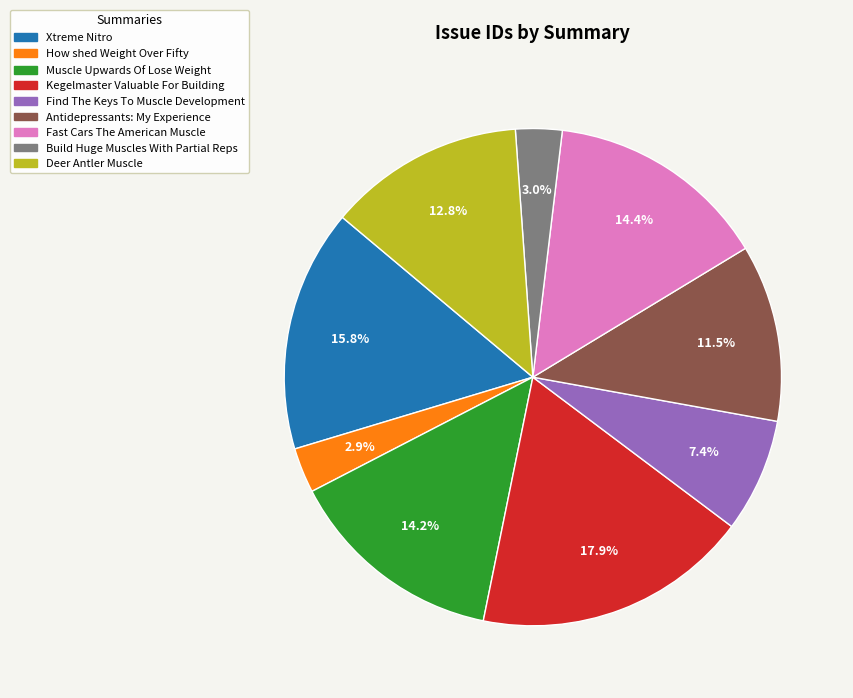

Which slice is the largest?

Kegelmaster Valuable For Building